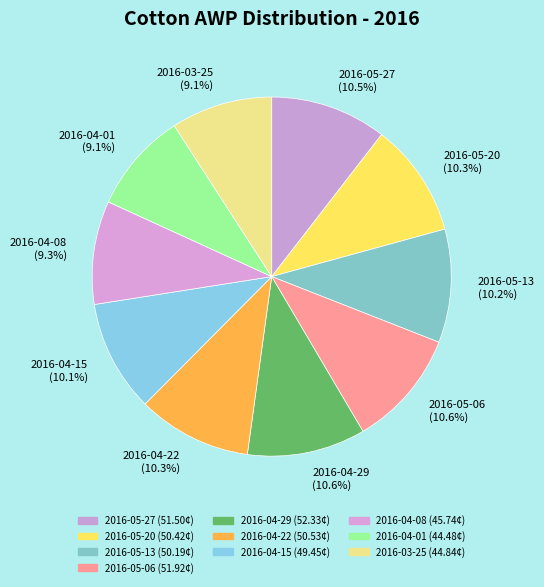

To the nearest percent, what percentage of the pie is 2016-03-25?

9%